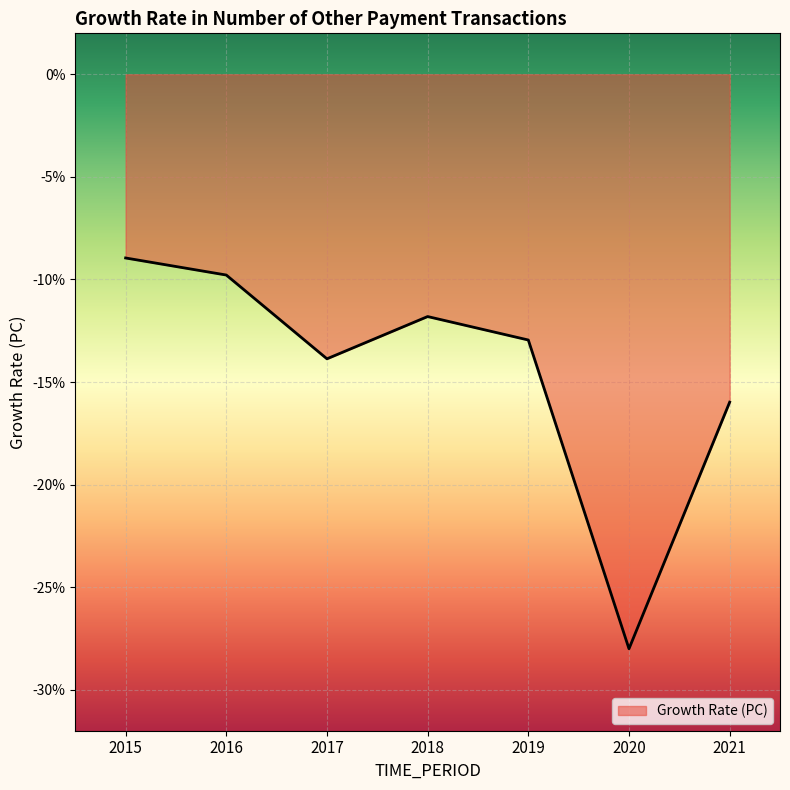

What is the difference between the maximum and minimum values?

19.1